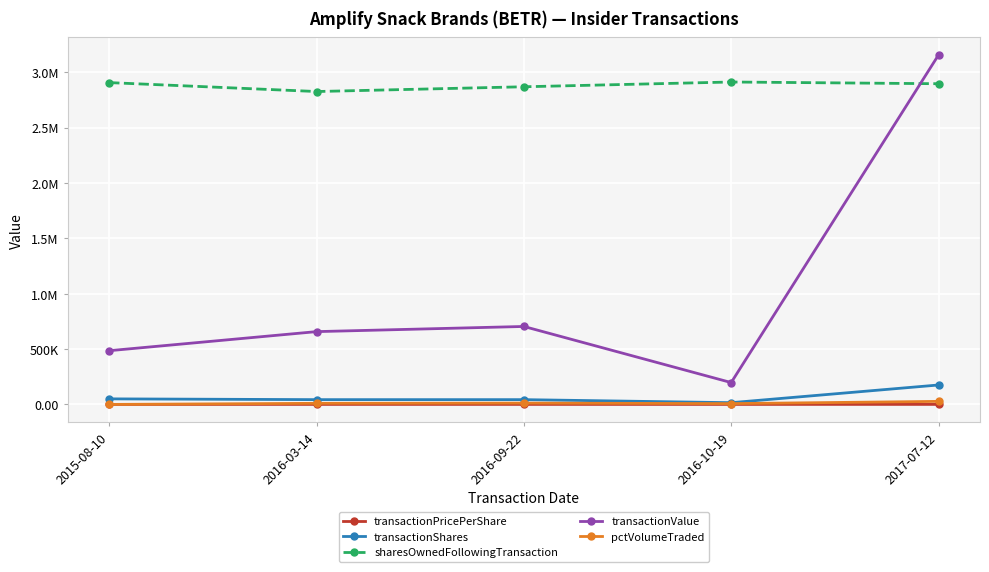

Is this an area chart (filled region under the line)?

No